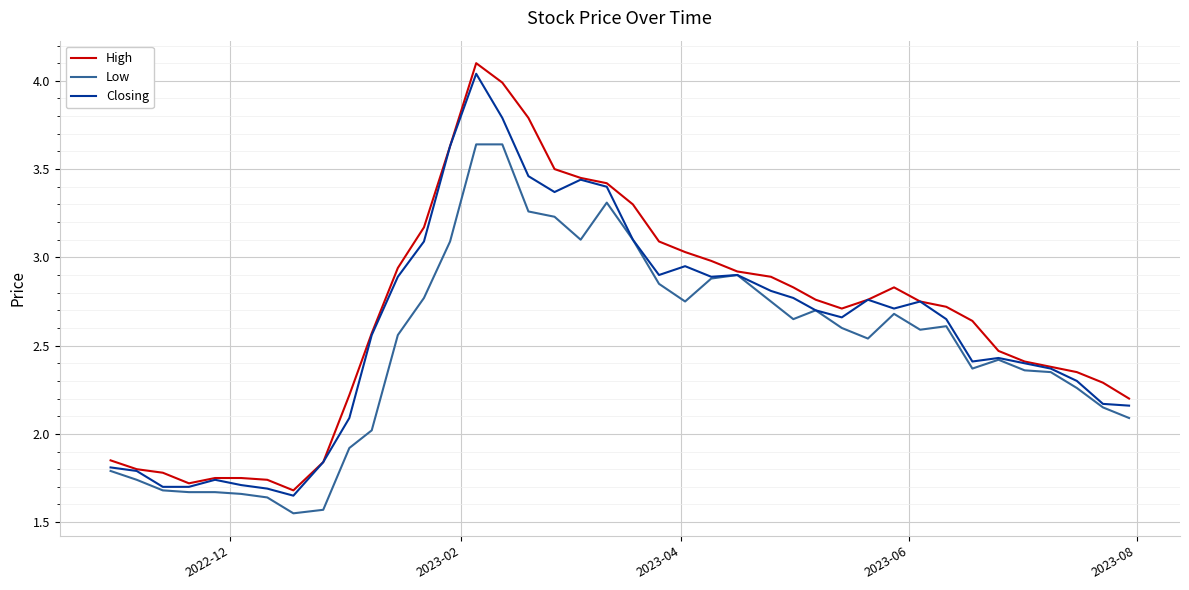

Which series has the widest spread of values?

High